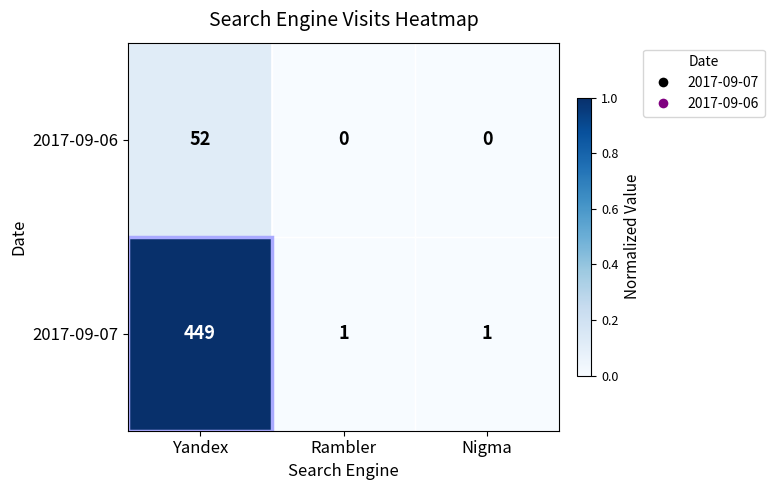

Which series has the largest total across all categories?

2017-09-07